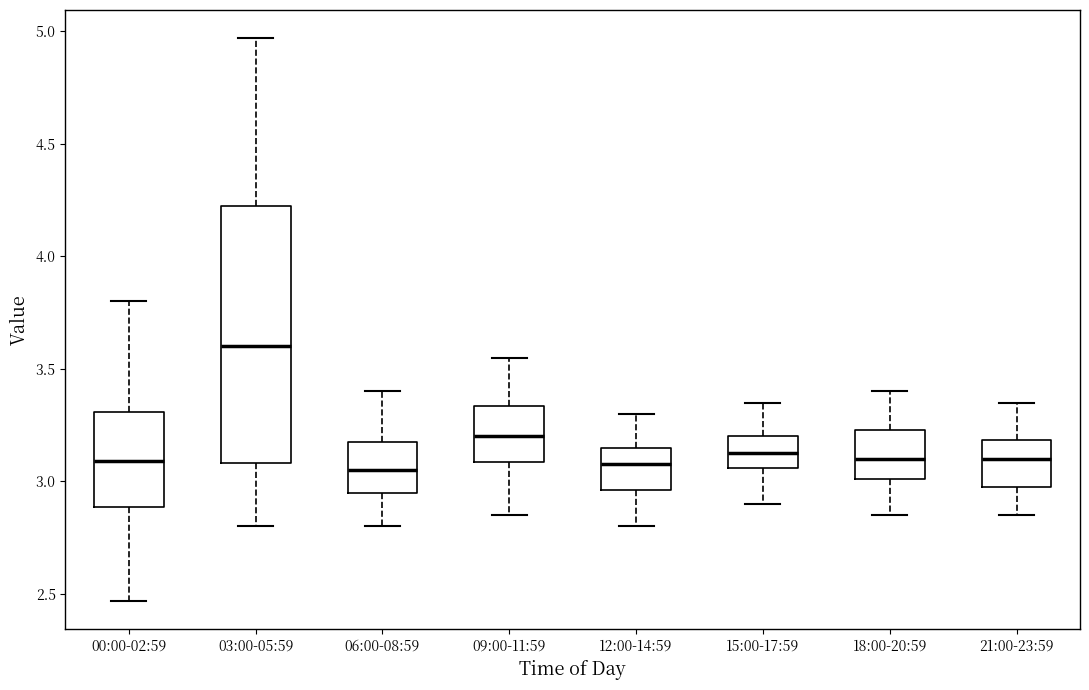

Reading left to right, transcribe this box plot: for each box, give where its median line is, the range the box spans, and where its two whiskers end, as read against the y-axis. The values are not printed on the chart, so give them approximately, as read against the axis.

00:00-02:59: median 3.10, box 2.90 to 3.30, whiskers 2.45 to 3.80
03:00-05:59: median 3.60, box 3.10 to 4.25, whiskers 2.80 to 4.95
06:00-08:59: median 3.05, box 2.95 to 3.20, whiskers 2.80 to 3.40
09:00-11:59: median 3.20, box 3.10 to 3.35, whiskers 2.85 to 3.55
12:00-14:59: median 3.10, box 2.95 to 3.15, whiskers 2.80 to 3.30
15:00-17:59: median 3.15, box 3.05 to 3.20, whiskers 2.90 to 3.35
18:00-20:59: median 3.10, box 3.00 to 3.25, whiskers 2.85 to 3.40
21:00-23:59: median 3.10, box 3.00 to 3.20, whiskers 2.85 to 3.35